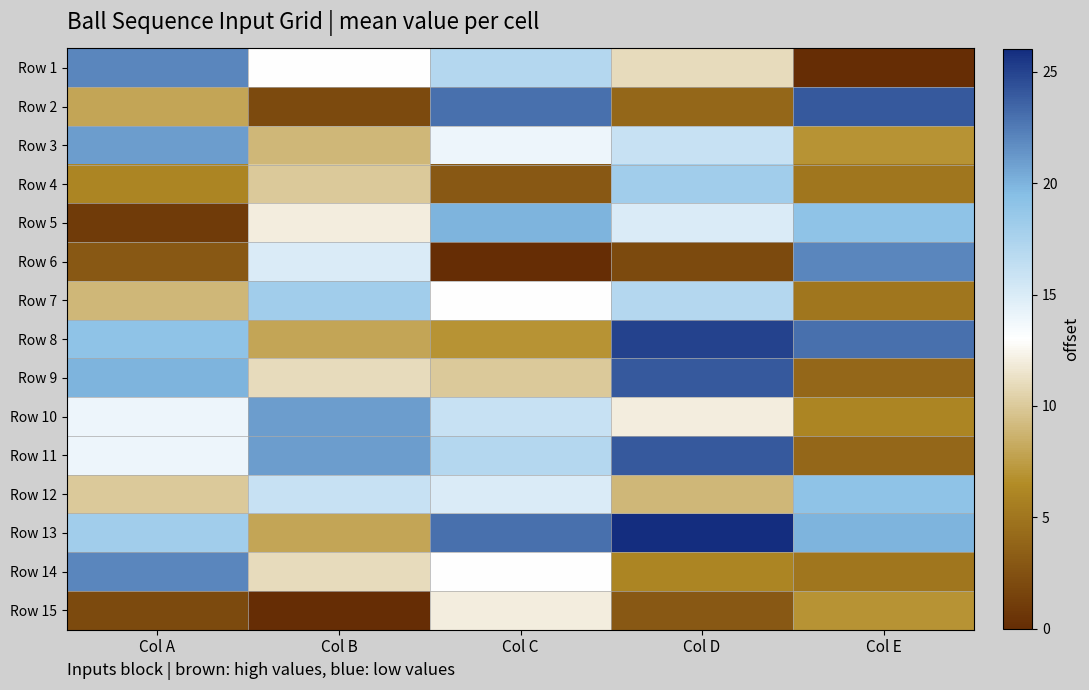

Reading left to right, extract all data points from this chart.

Row 1: Col A=22	Col B=13	Col C=17	Col D=11	Col E=0
Row 2: Col A=8	Col B=2	Col C=23	Col D=4	Col E=24
Row 3: Col A=21	Col B=9	Col C=14	Col D=16	Col E=7
Row 4: Col A=6	Col B=10	Col C=3	Col D=18	Col E=5
Row 5: Col A=1	Col B=12	Col C=20	Col D=15	Col E=19
Row 6: Col A=3	Col B=15	Col C=0	Col D=2	Col E=22
Row 7: Col A=9	Col B=18	Col C=13	Col D=17	Col E=5
Row 8: Col A=19	Col B=8	Col C=7	Col D=25	Col E=23
Row 9: Col A=20	Col B=11	Col C=10	Col D=24	Col E=4
Row 10: Col A=14	Col B=21	Col C=16	Col D=12	Col E=6
Row 11: Col A=14	Col B=21	Col C=17	Col D=24	Col E=4
Row 12: Col A=10	Col B=16	Col C=15	Col D=9	Col E=19
Row 13: Col A=18	Col B=8	Col C=23	Col D=26	Col E=20
Row 14: Col A=22	Col B=11	Col C=13	Col D=6	Col E=5
Row 15: Col A=2	Col B=0	Col C=12	Col D=3	Col E=7